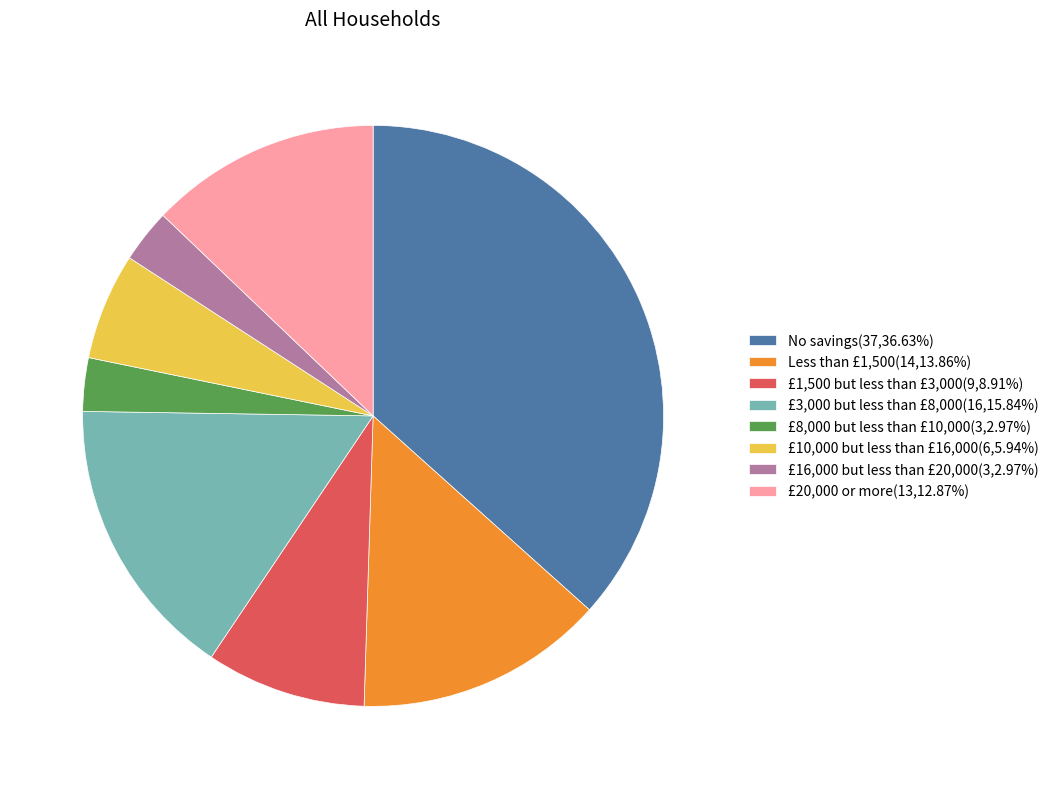

How many slices are in this pie chart?

8